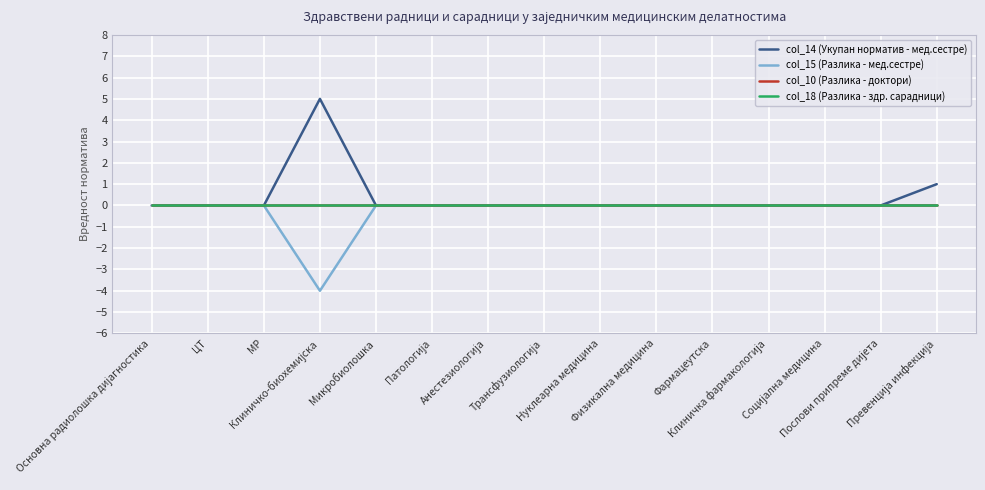

Is this an area chart (filled region under the line)?

No